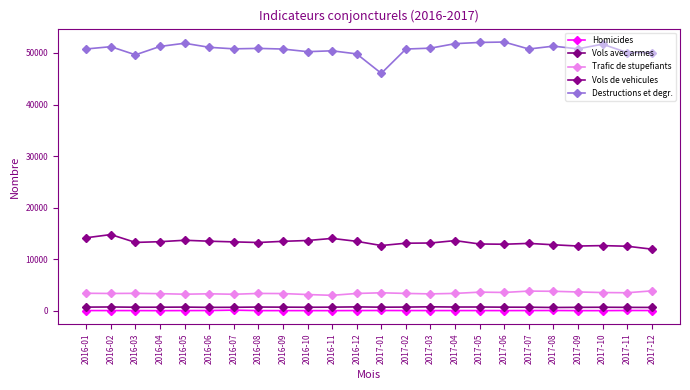

Where is Trafic de stupefiants nearest to the value 3447?

2016-01